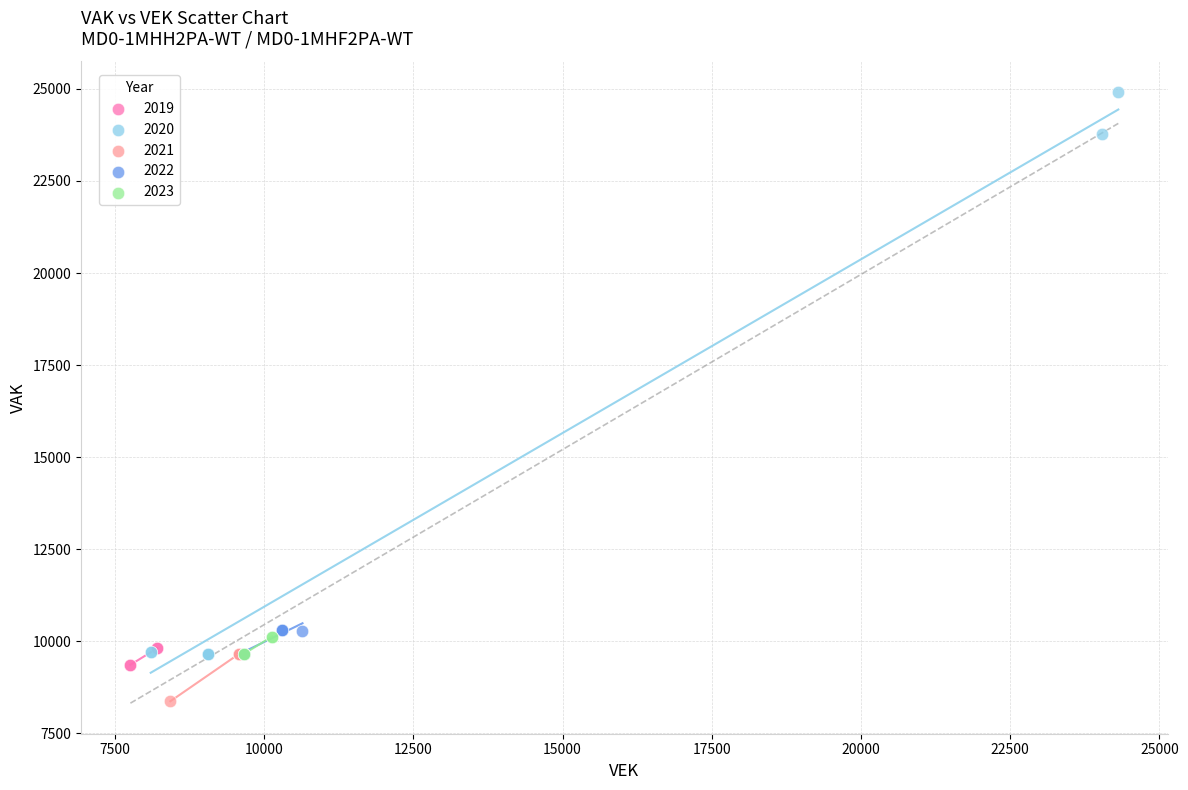

Which series reaches the minimum Y coordinate?

2021